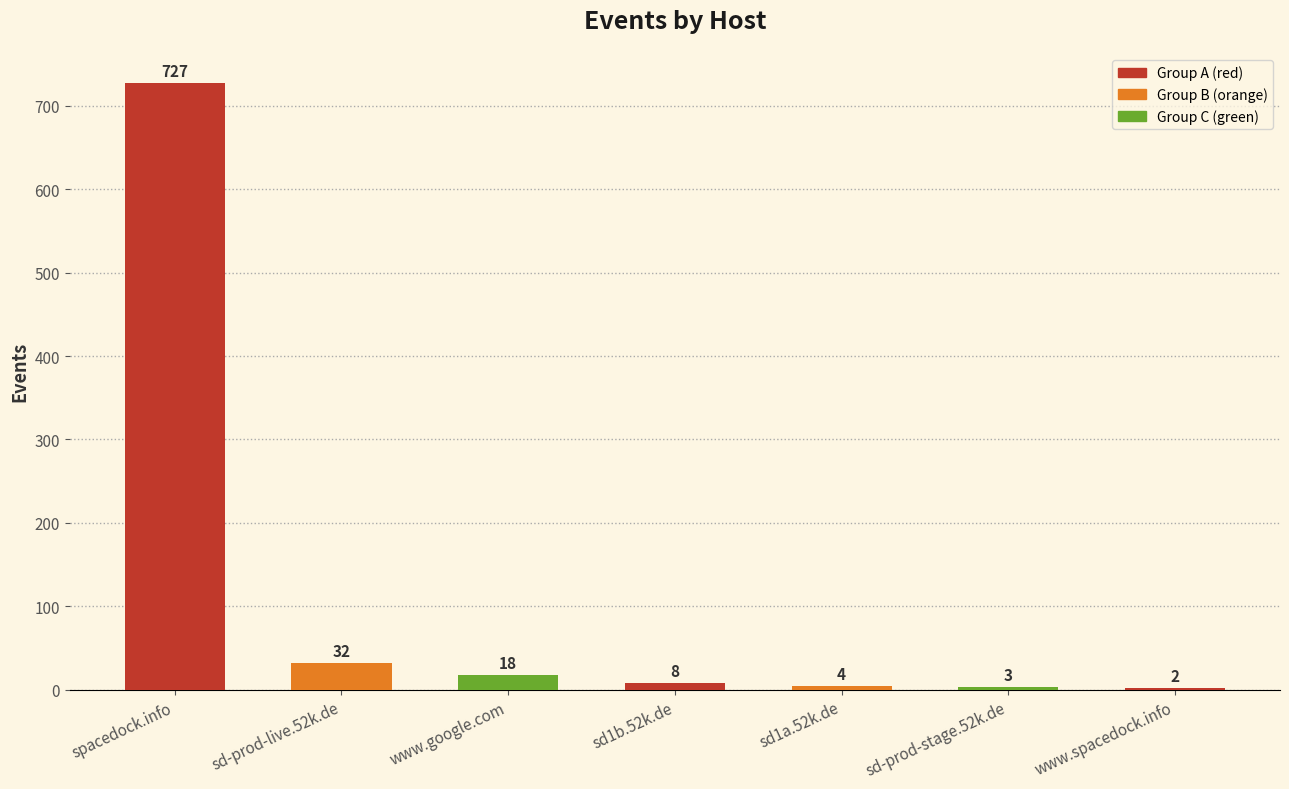

True or false: the data shows 2 at www.spacedock.info.

True